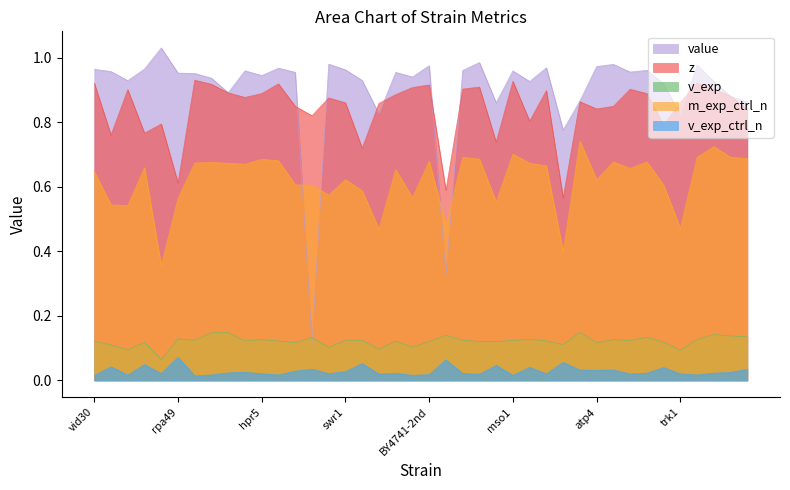

How many interior local valleys does the m_exp_ctrl_n series have?

12